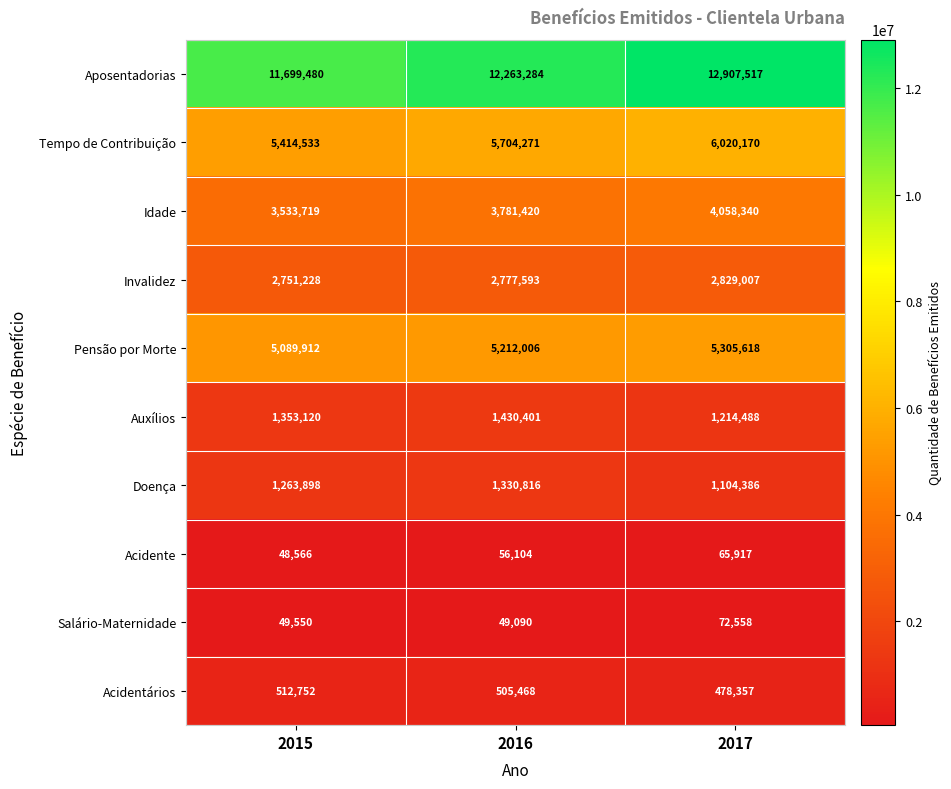

How many values in the Invalidez series are below 2777593?

1